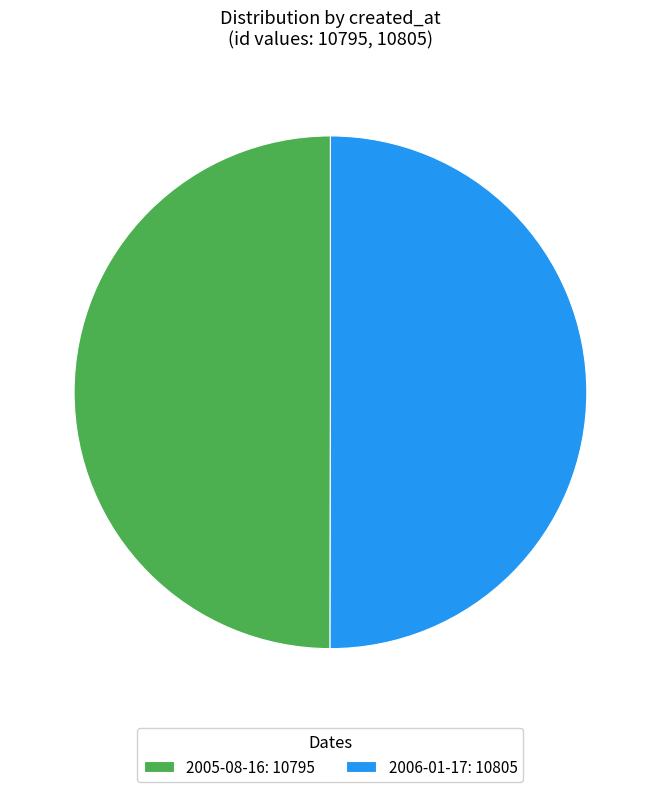

Do 2006-01-17: 10805 and 2005-08-16: 10795 together represent more than half of the pie?

Yes